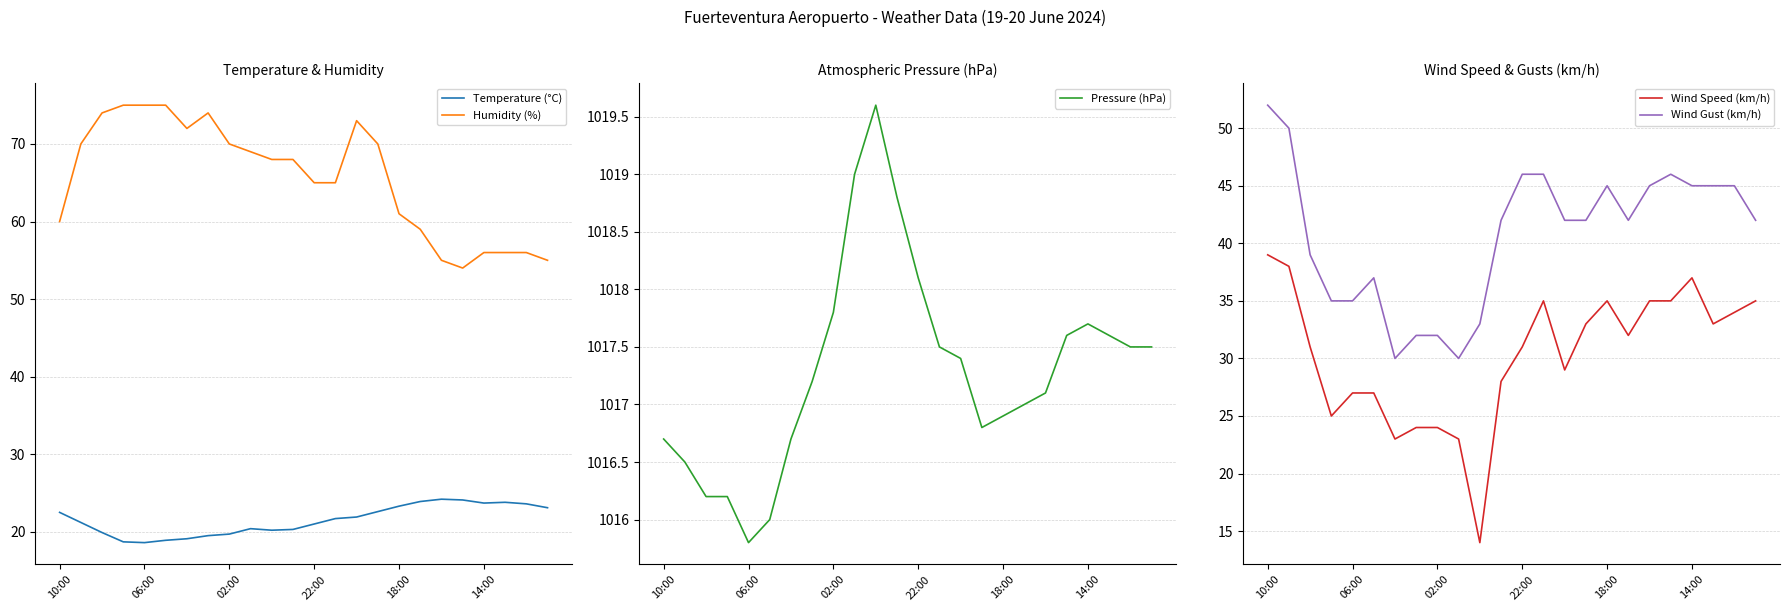

Reading left to right, list all the values displayed in this chart.

Temperature (°C): 22.5	21.2	19.9	18.7	18.6	18.9	19.1	19.5	19.7	20.4	20.2	20.3	21.0	21.7	21.9	22.6	23.3	23.9	24.2	24.1	23.7	23.8	23.6	23.1
Humidity (%): 60.0	70.0	74.0	75.0	75.0	75.0	72.0	74.0	70.0	69.0	68.0	68.0	65.0	65.0	73.0	70.0	61.0	59.0	55.0	54.0	56.0	56.0	56.0	55.0
Pressure (hPa): 1016.7	1016.5	1016.2	1016.2	1015.8	1016.0	1016.7	1017.2	1017.8	1019.0	1019.6	1018.8	1018.1	1017.5	1017.4	1016.8	1016.9	1017.0	1017.1	1017.6	1017.7	1017.6	1017.5	1017.5
Wind Speed (km/h): 39.0	38.0	31.0	25.0	27.0	27.0	23.0	24.0	24.0	23.0	14.0	28.0	31.0	35.0	29.0	33.0	35.0	32.0	35.0	35.0	37.0	33.0	34.0	35.0
Wind Gust (km/h): 52.0	50.0	39.0	35.0	35.0	37.0	30.0	32.0	32.0	30.0	33.0	42.0	46.0	46.0	42.0	42.0	45.0	42.0	45.0	46.0	45.0	45.0	45.0	42.0